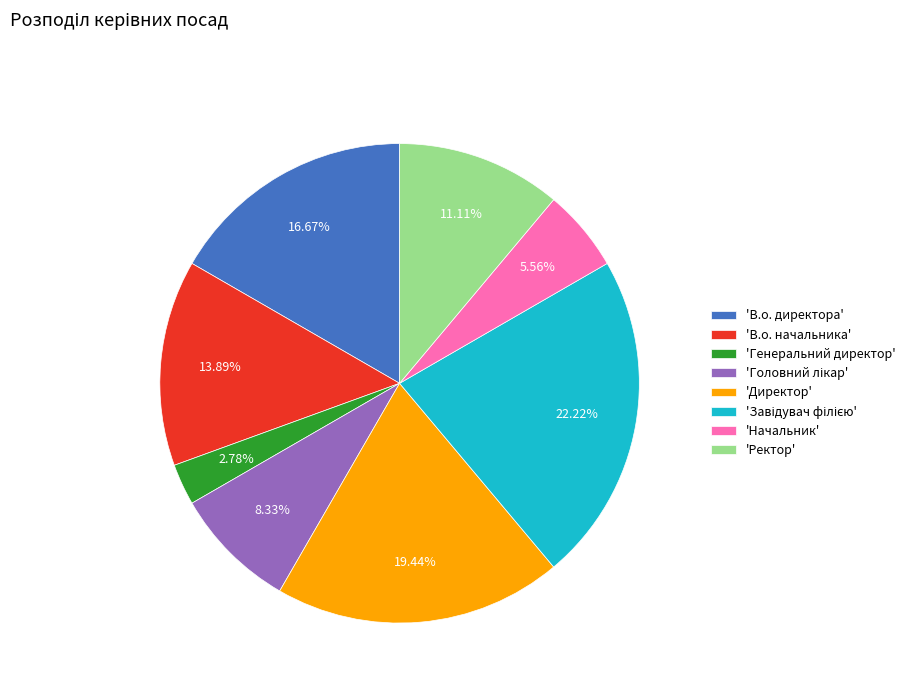

Is there any slice that represents more than half of the pie?

No